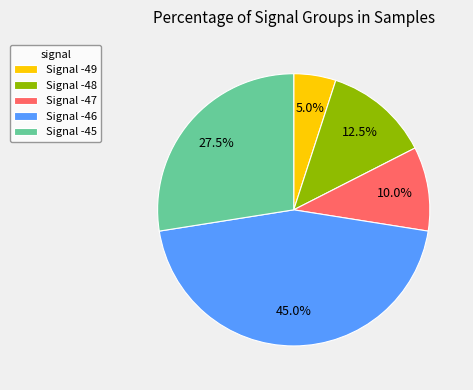

Rank the categories by value from highest to lowest.

Signal -46, Signal -45, Signal -48, Signal -47, Signal -49